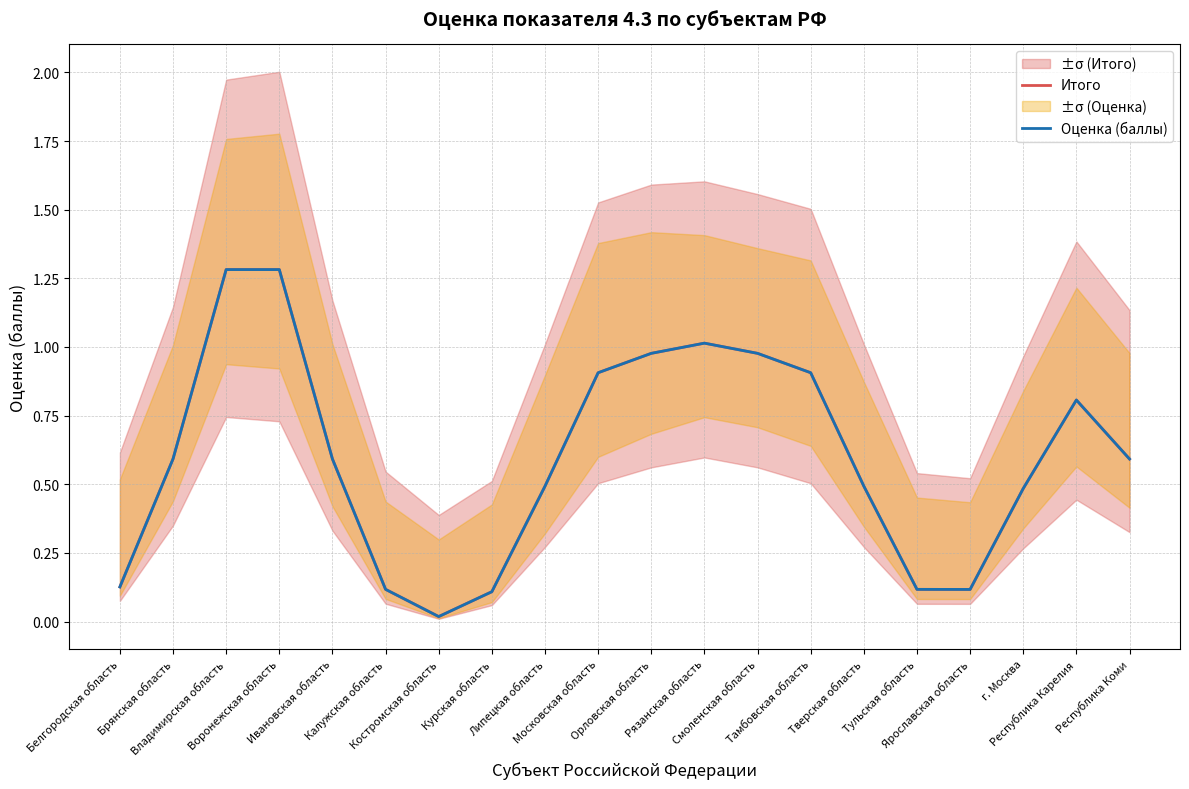

Does the chart display data point markers on the line(s)?

No